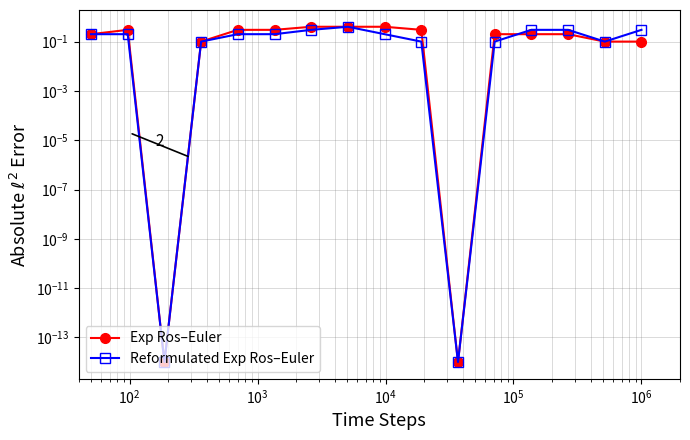

Which series ends up on top after the final intersection of Reformulated Exp Ros–Euler and Exp Ros–Euler?

Reformulated Exp Ros–Euler